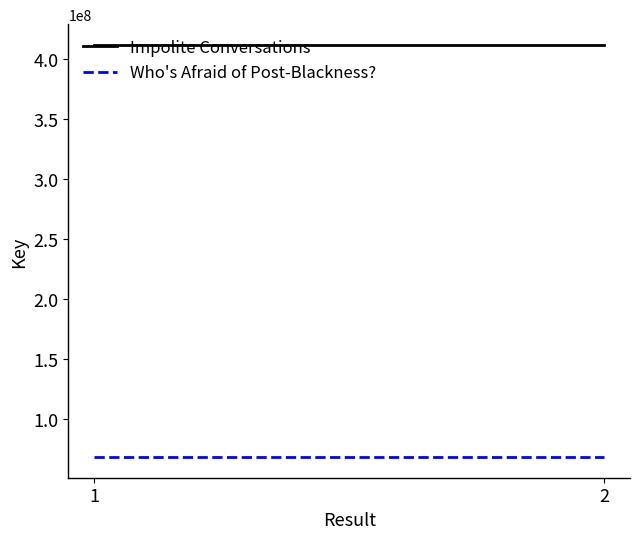

Reading left to right, transcribe all the data shown in this chart.

Impolite Conversations: 1=411711237	2=411711237
Who's Afraid of Post-Blackness?: 1=68160960	2=68160960